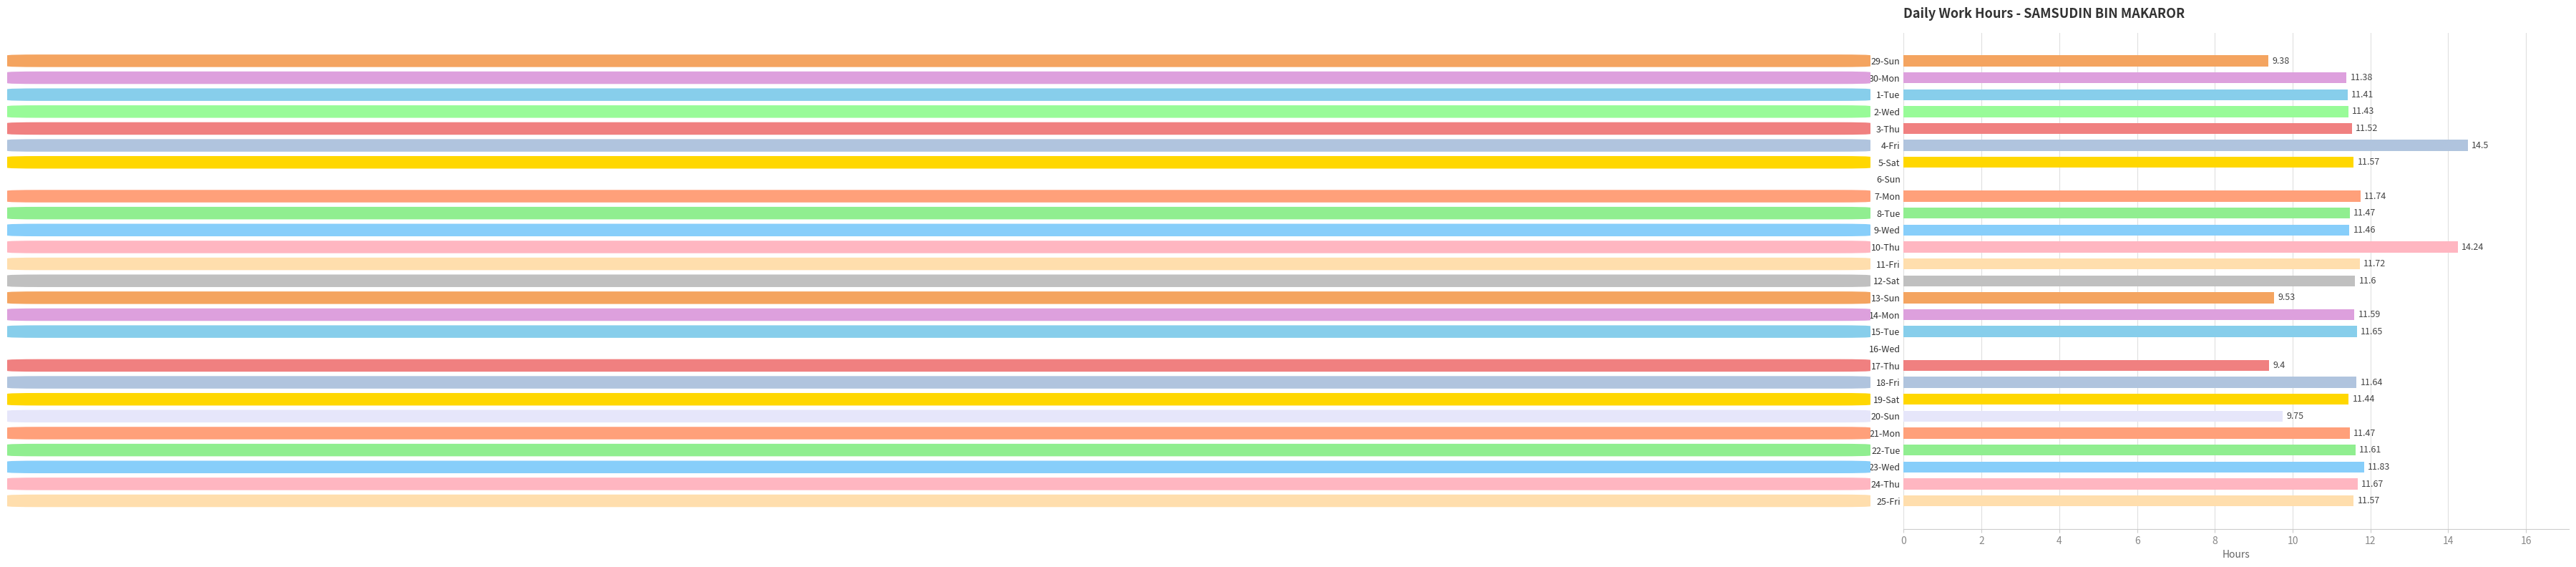

Which has a higher value, 15-Tue or 21-Mon?

15-Tue